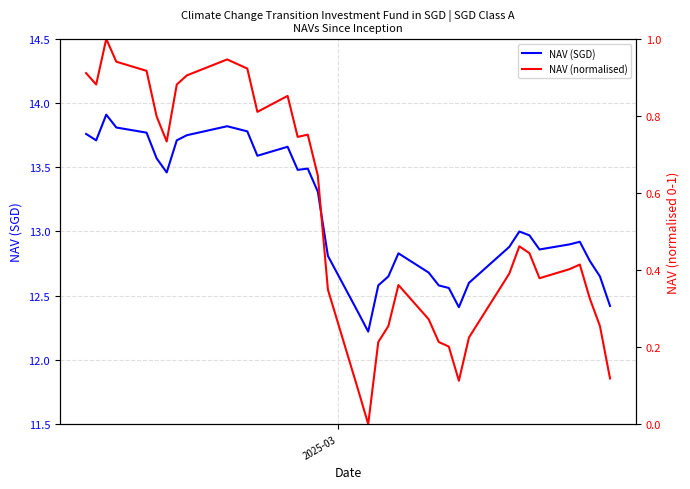

True or false: NAV (normalised) and NAV (SGD) cross at least once.

False